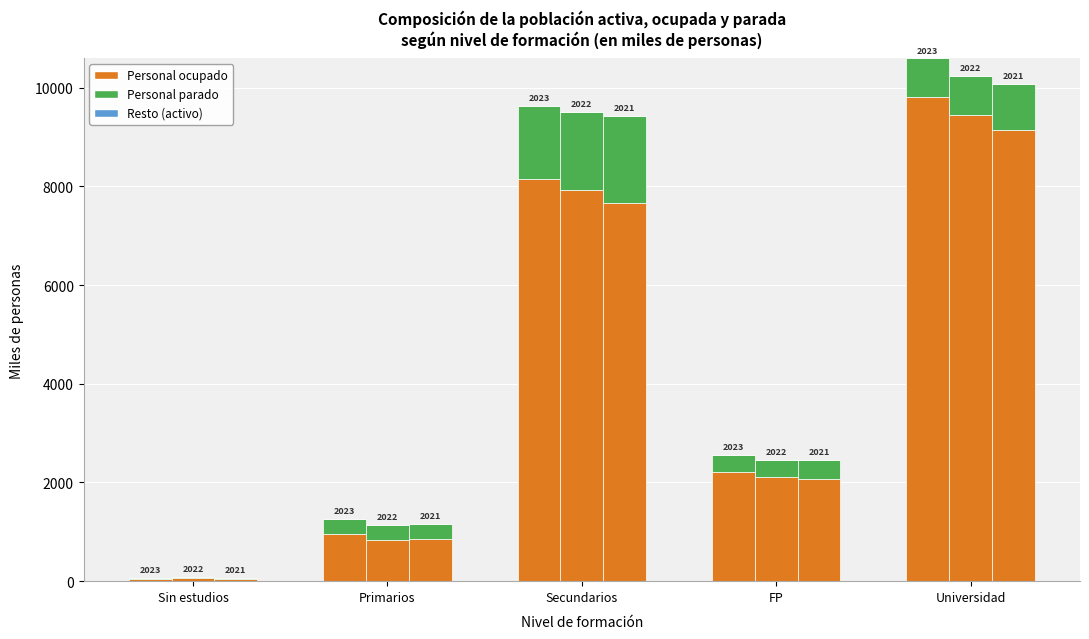

Where is Personal ocupado 2023 nearest to the value 4928?

FP